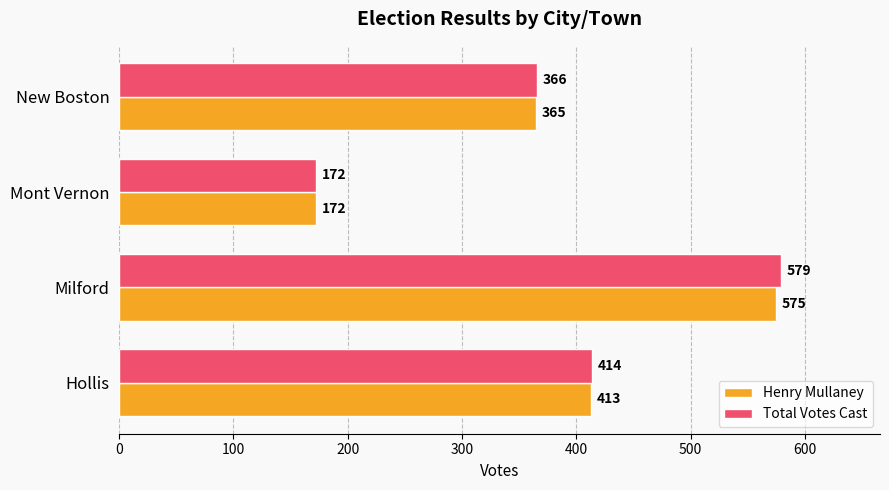

The Total Votes Cast series shows 414 at Hollis. True or false?

True